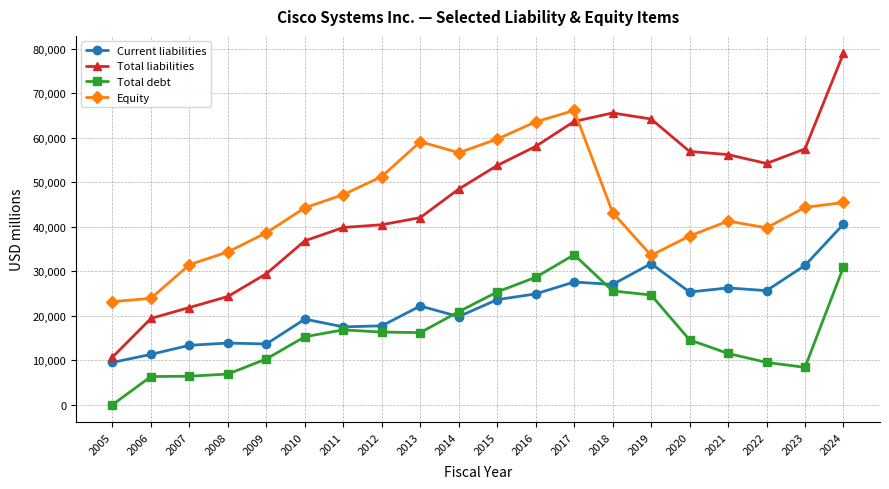

What is the sum of all Total liabilities values?

922567